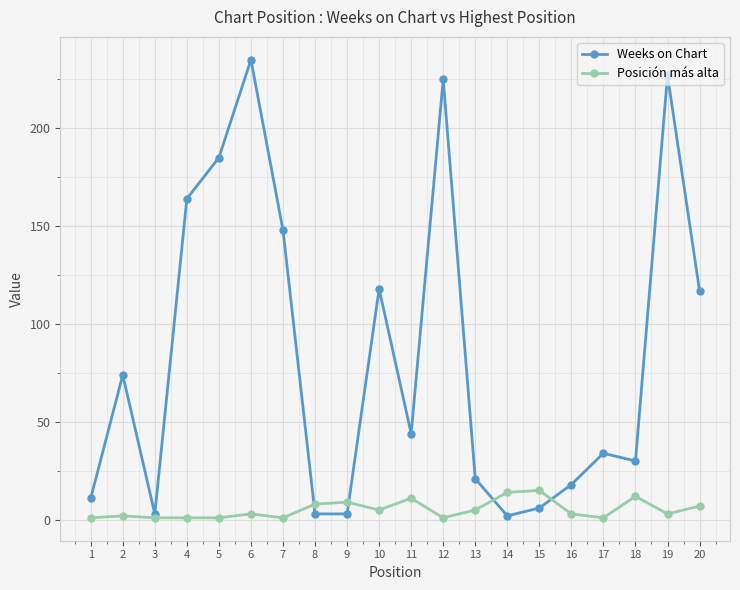

Rank the series by their average value, from lowest to highest.

Posición más alta, Weeks on Chart